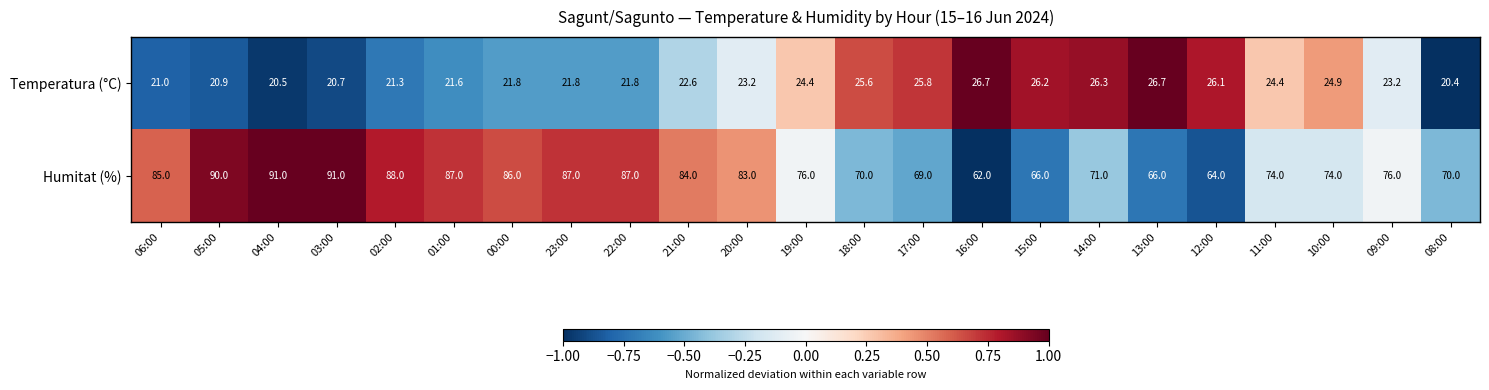

Which series has the widest spread of values?

Humitat (%)